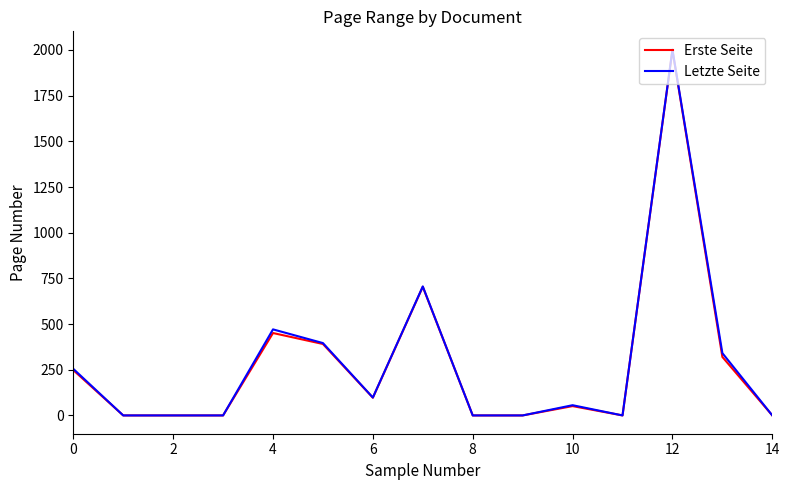

What is the sum of all Erste Seite values?

4261